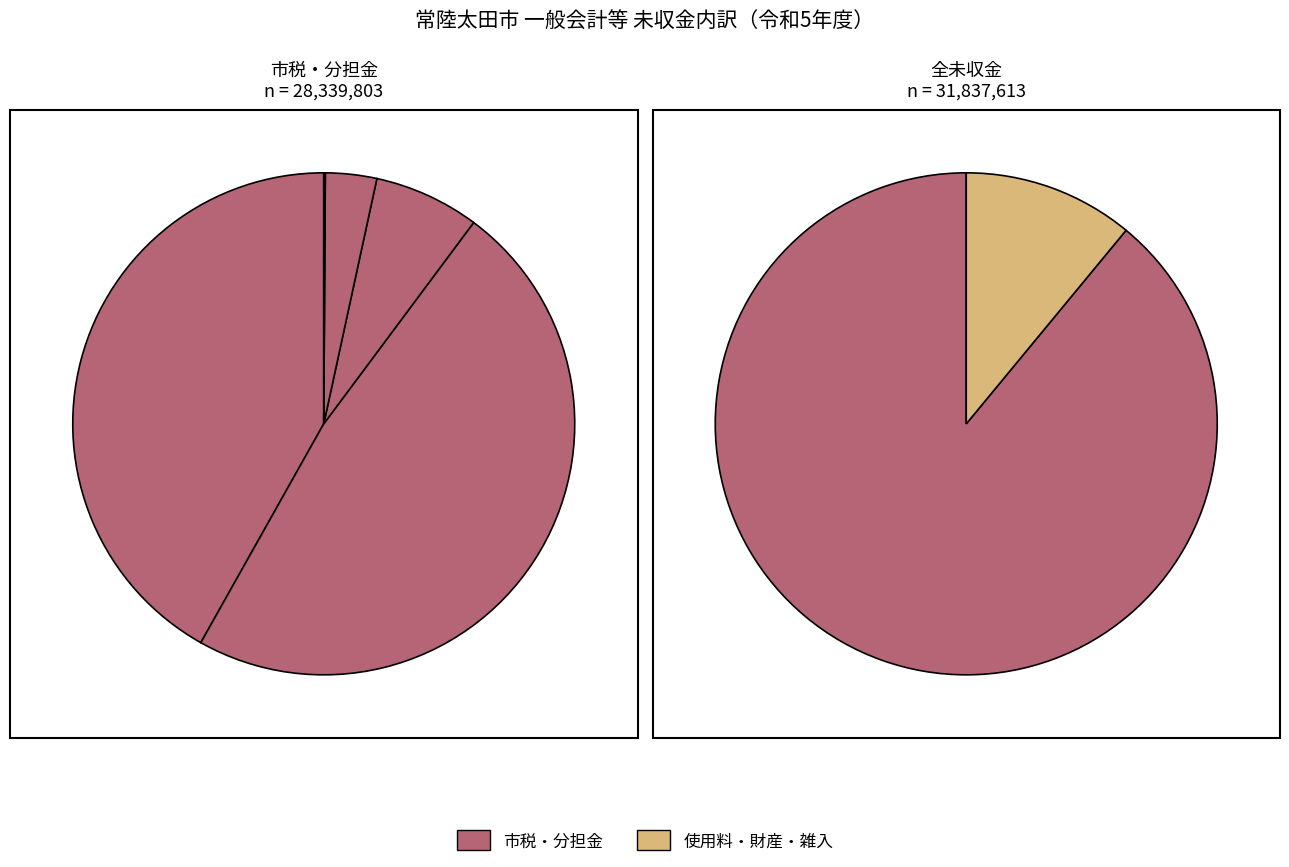

To the nearest percent, what portion does 1.市税_3.軽自動車税 represent?

6%